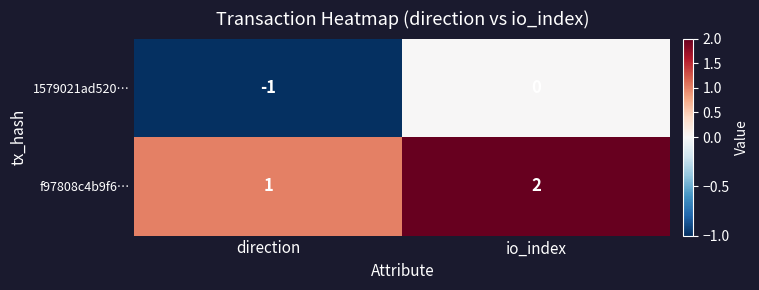

The value of f97808c4b9f6… at direction is 1. True or false?

True